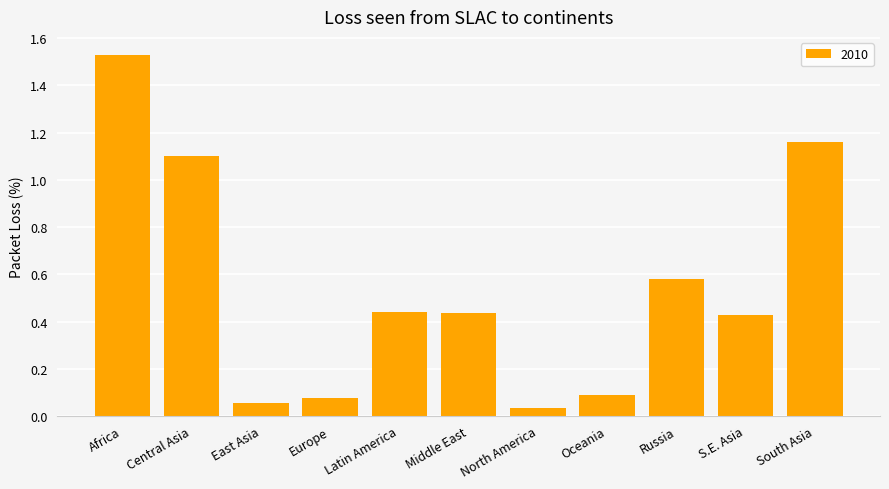

Are the bars horizontal?

No